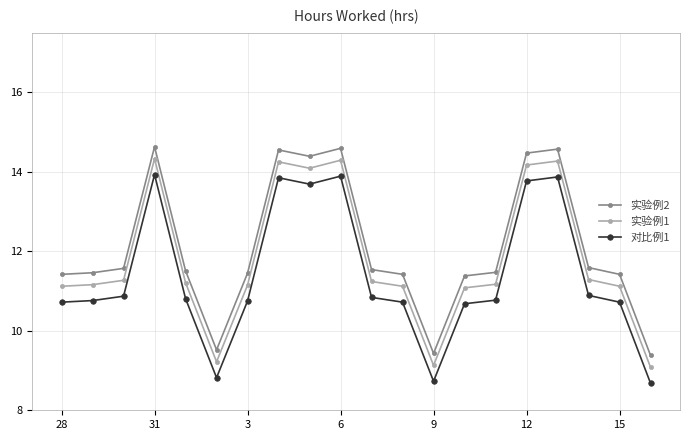

True or false: 实验例2 and 对比例1 cross at least once.

False